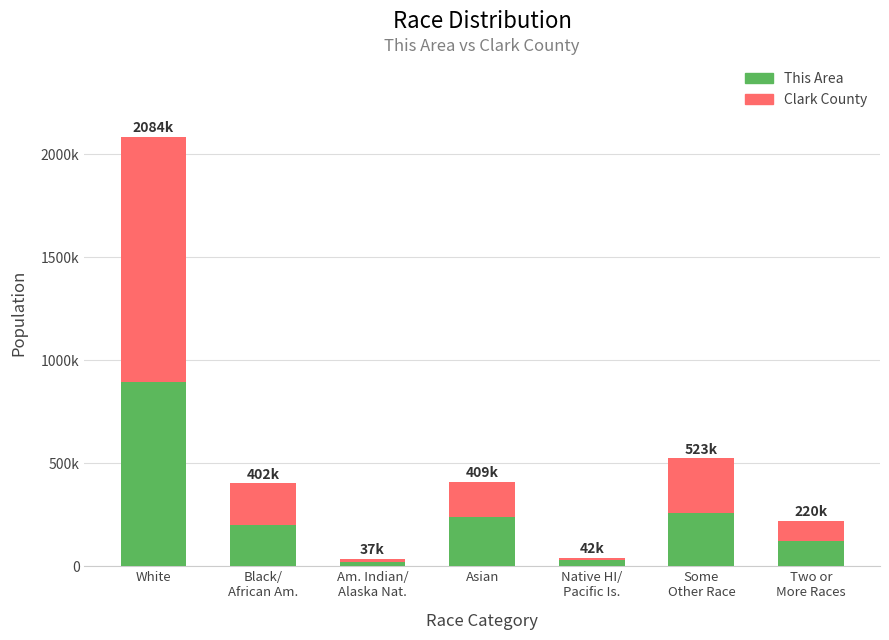

List the series in order of their overall mean, highest first.

Clark County, This Area